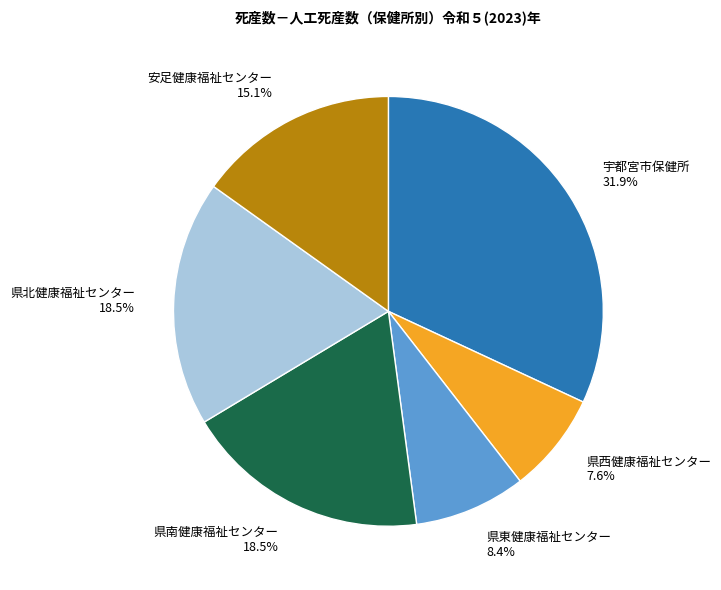

The 県南健康福祉センター slice represents 9% of the pie. True or false?

False